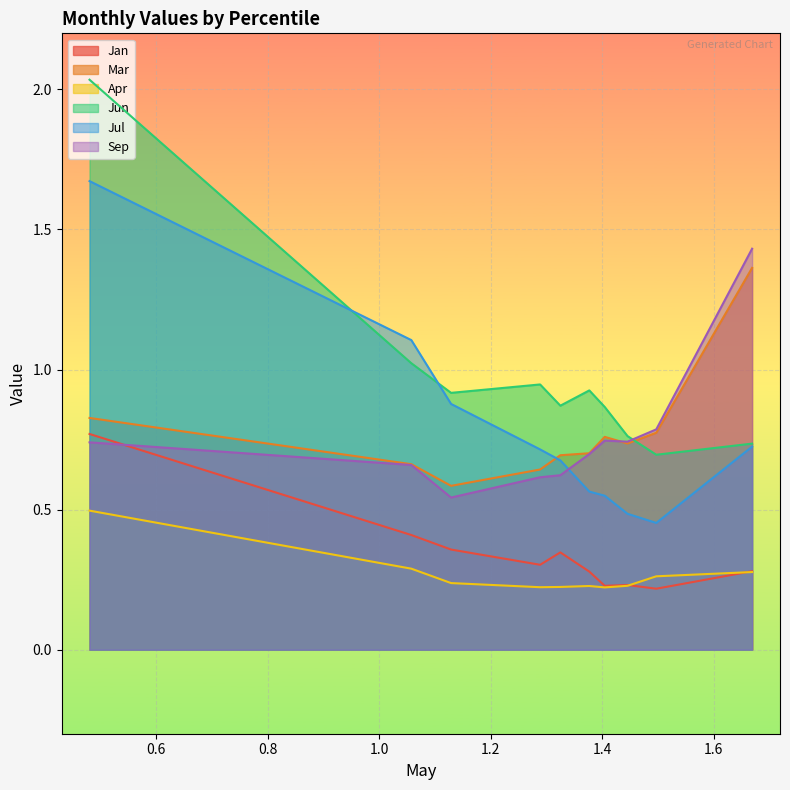

Which series has the largest total across all categories?

Jun